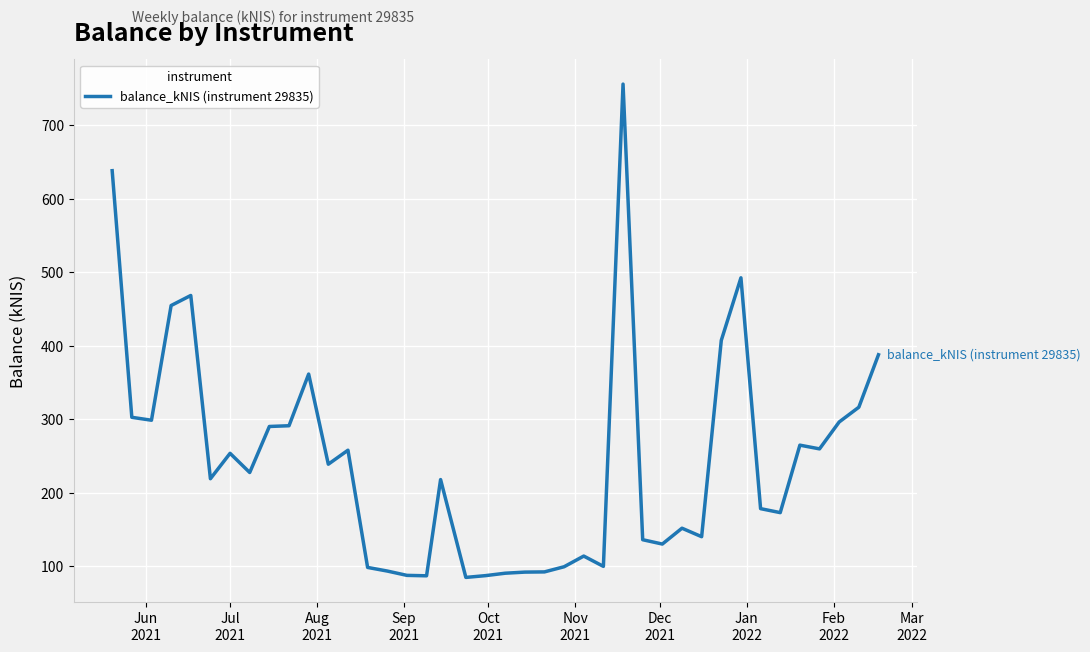

What is the maximum value shown in the chart?

755.8